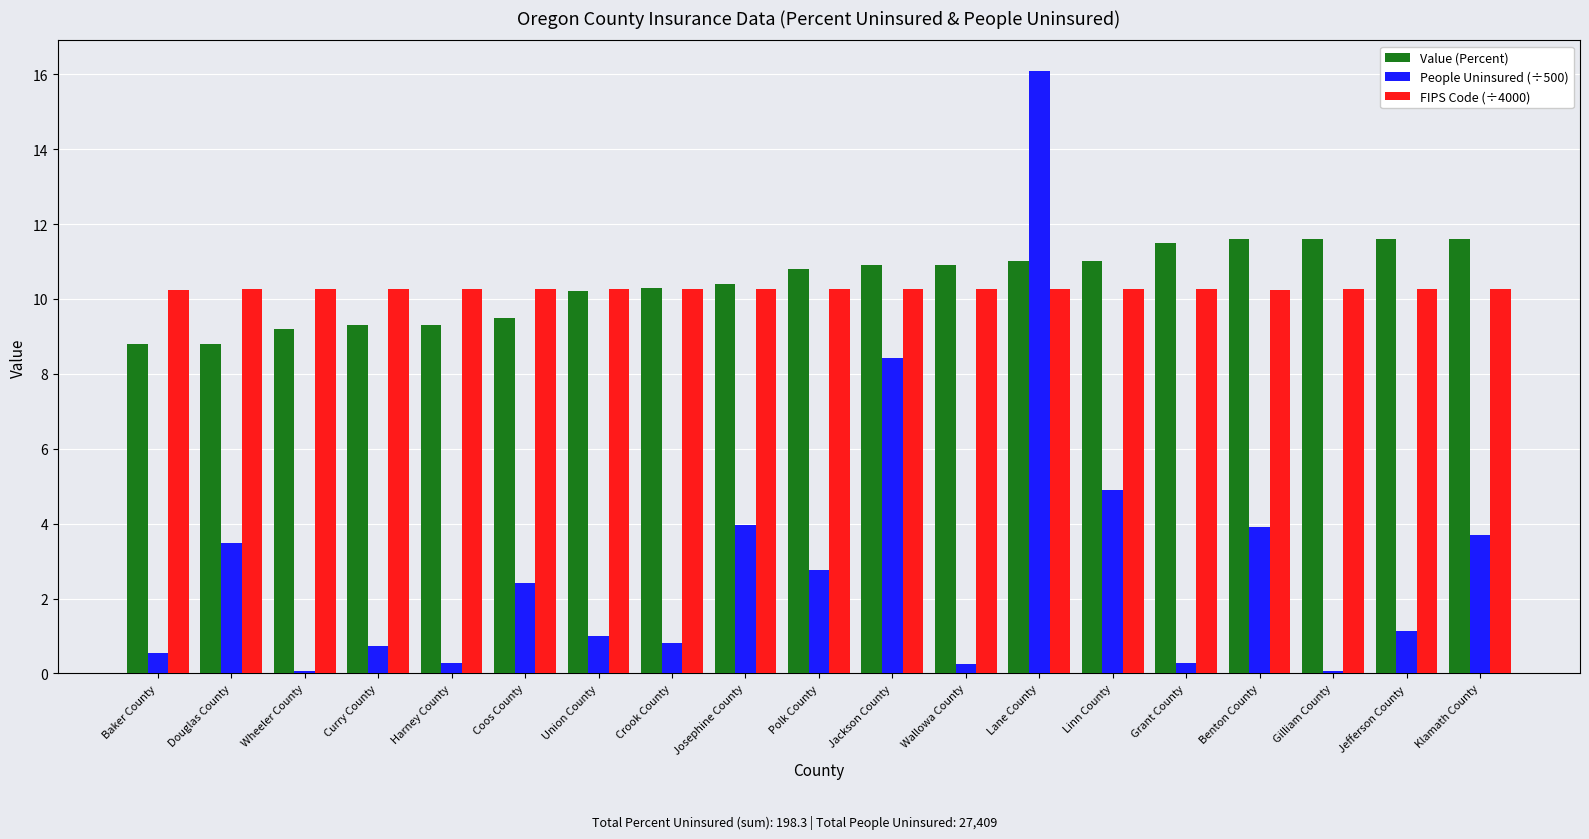

What are all the series names shown in the legend?

Value (Percent), People Uninsured (÷500), FIPS Code (÷4000)